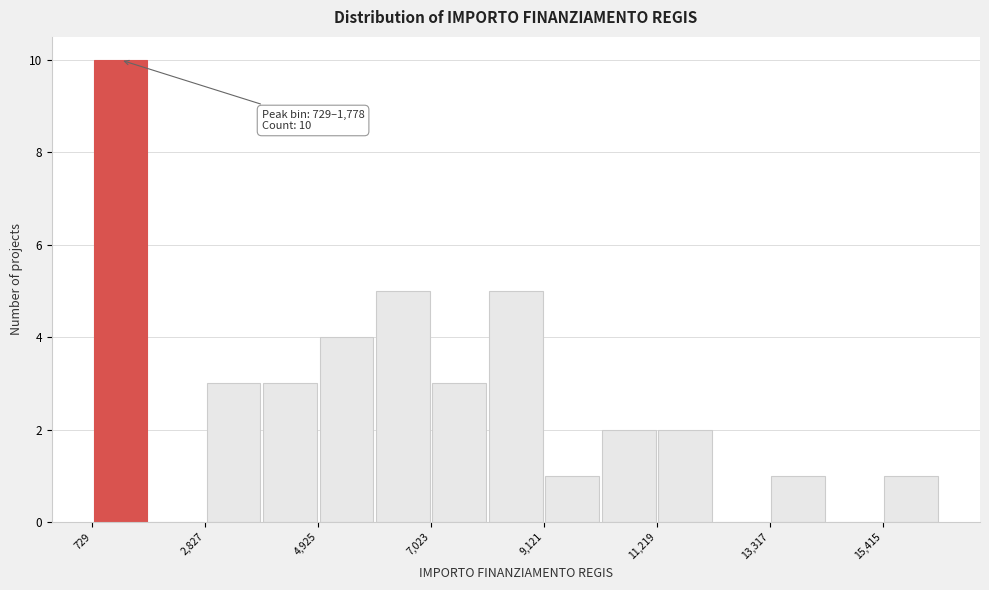

Around what value on the x-axis is the tallest bar? Give the approximate position of its centre, as read against the axis.

1500